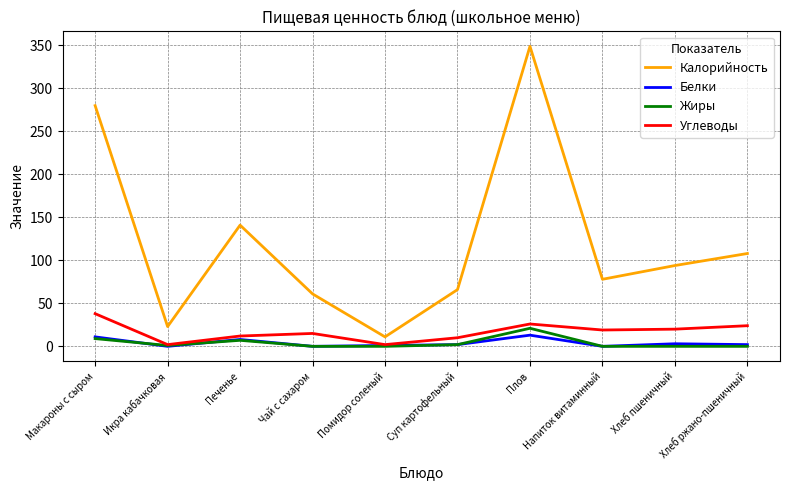

Between Суп картофельный and Хлеб пшеничный, which series saw the biggest shift?

Калорийность